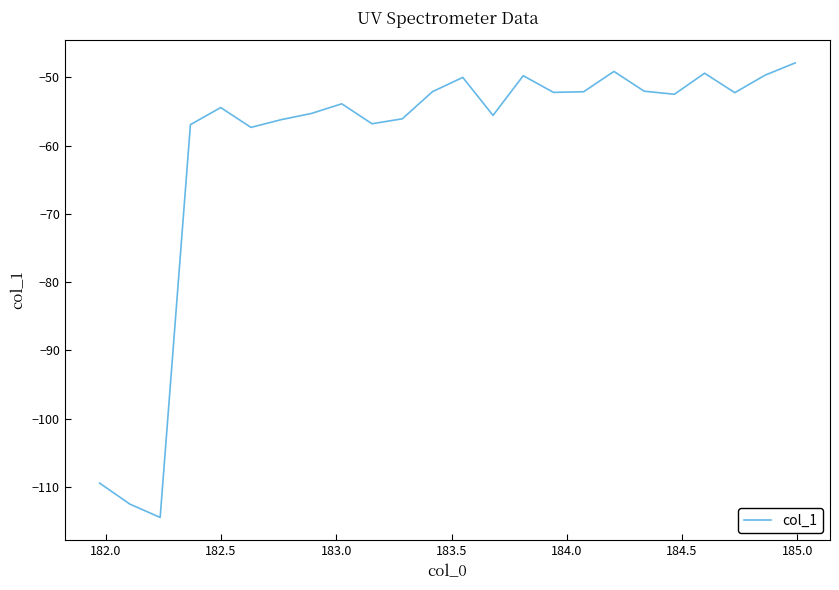

What is the difference between the maximum and minimum values?

66.6